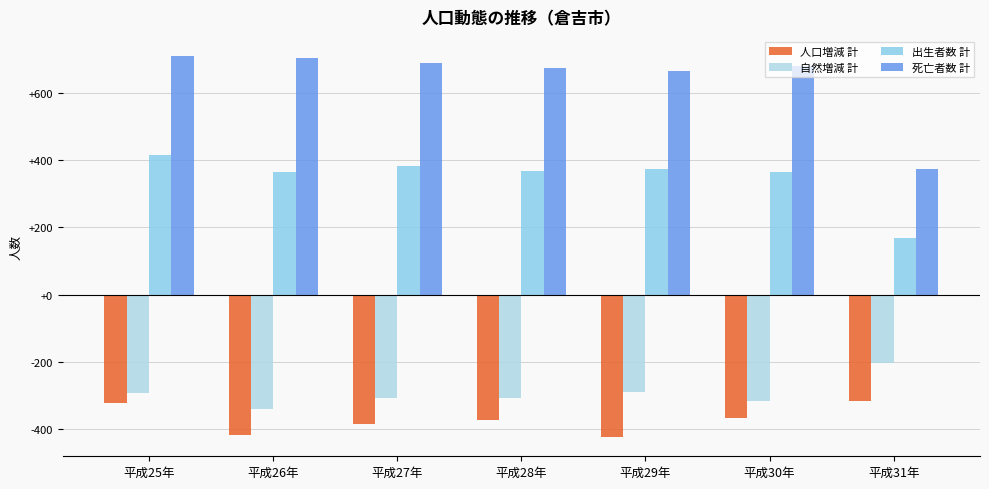

What is the difference between the second highest and minimum values in the 自然増減 計 series?

50